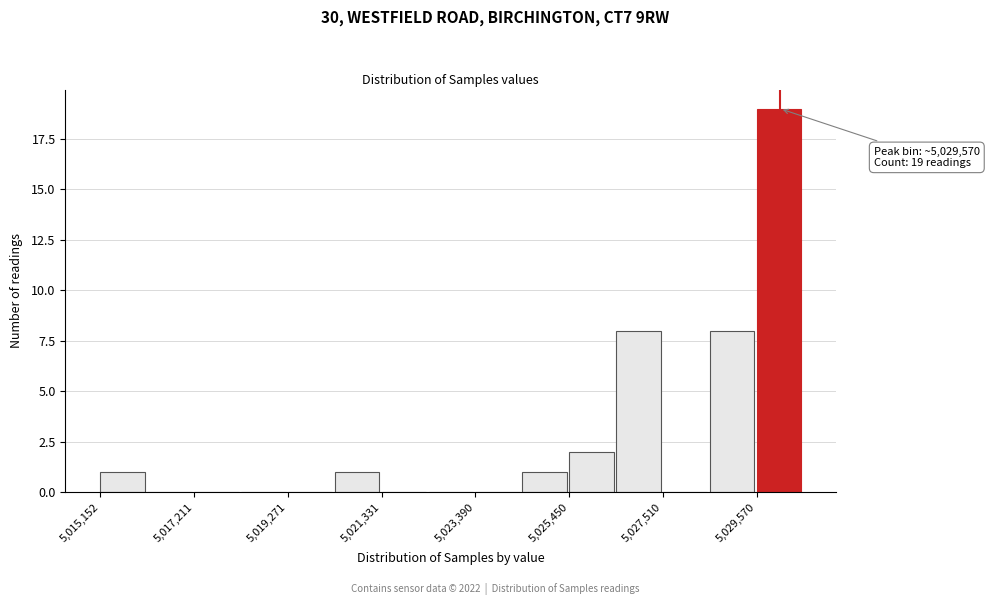

Around what value on the x-axis is the tallest bar? Give the approximate position of its centre, as read against the axis.

5030000